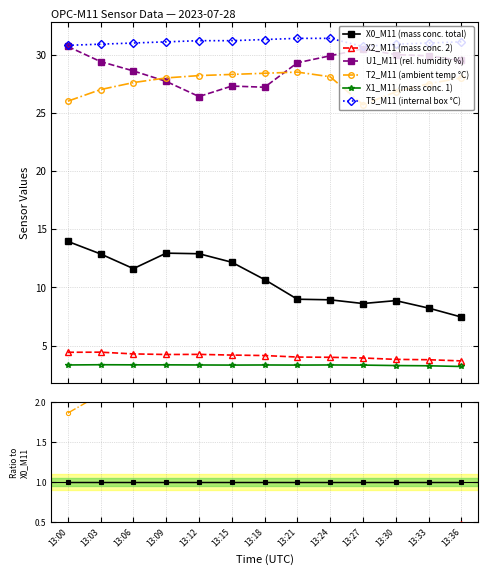

Does the chart display data point markers on the line(s)?

Yes